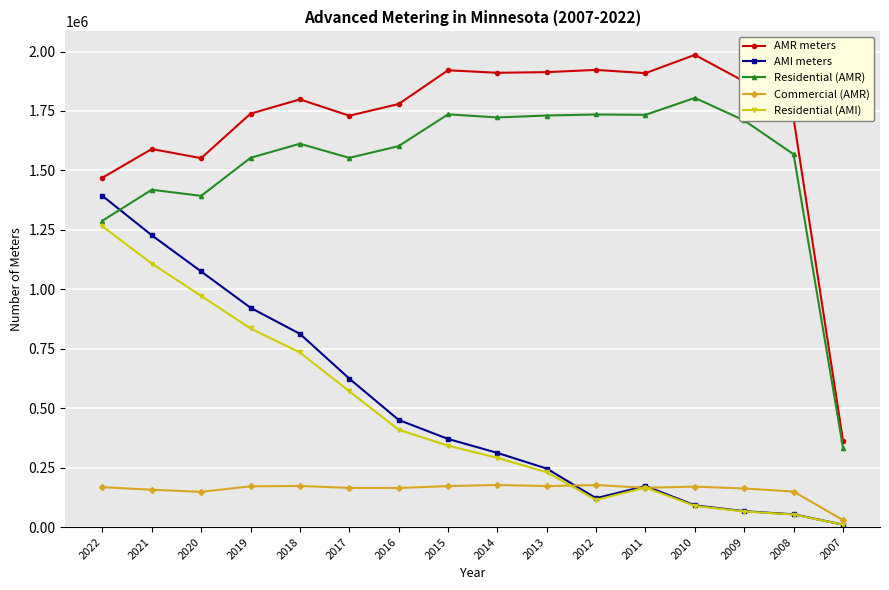

The value of AMR meters at 2019 is 1738624. True or false?

True